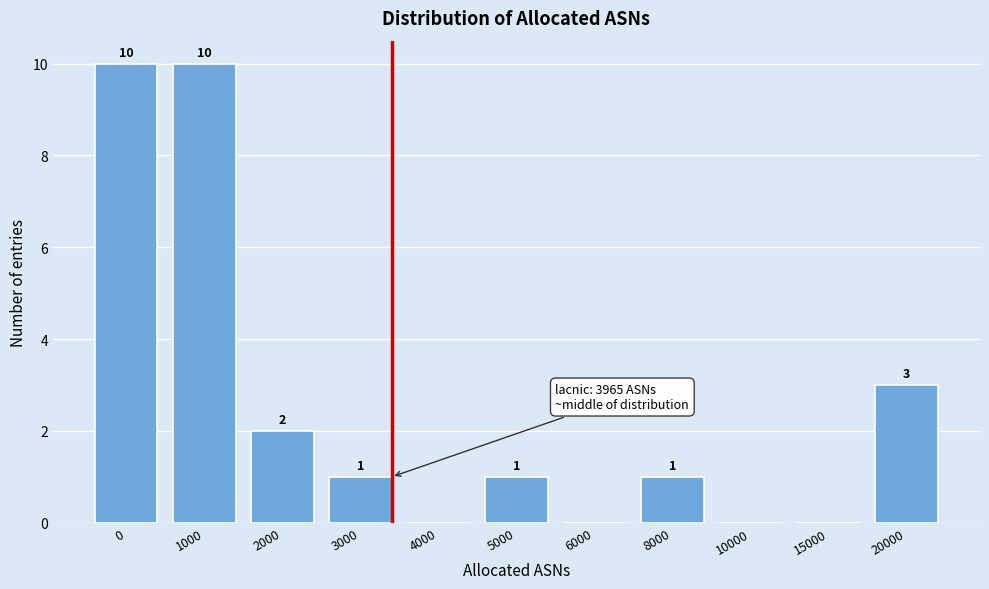

Reading left to right, what are all the values shown in this chart?

0=10	1000=10	2000=2	3000=1	4000=0	5000=1	6000=0	8000=1	10000=0	15000=0	20000=3